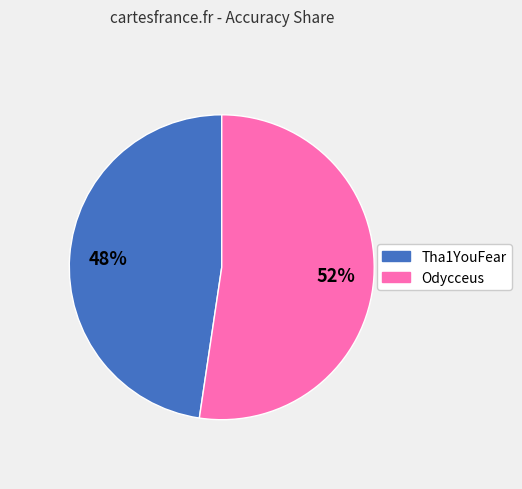

Is there a majority slice in this chart?

Yes